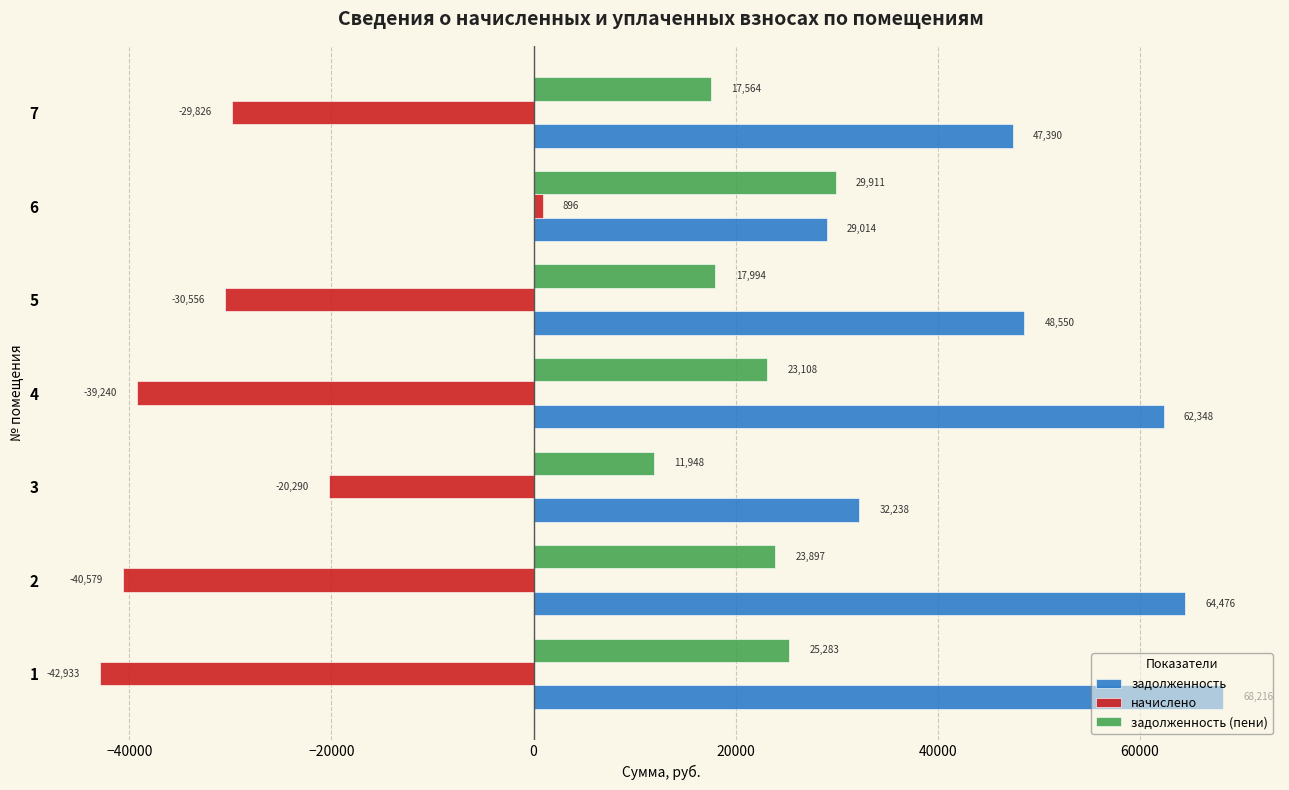

What value does the начислено series have at 4?

-39240.0